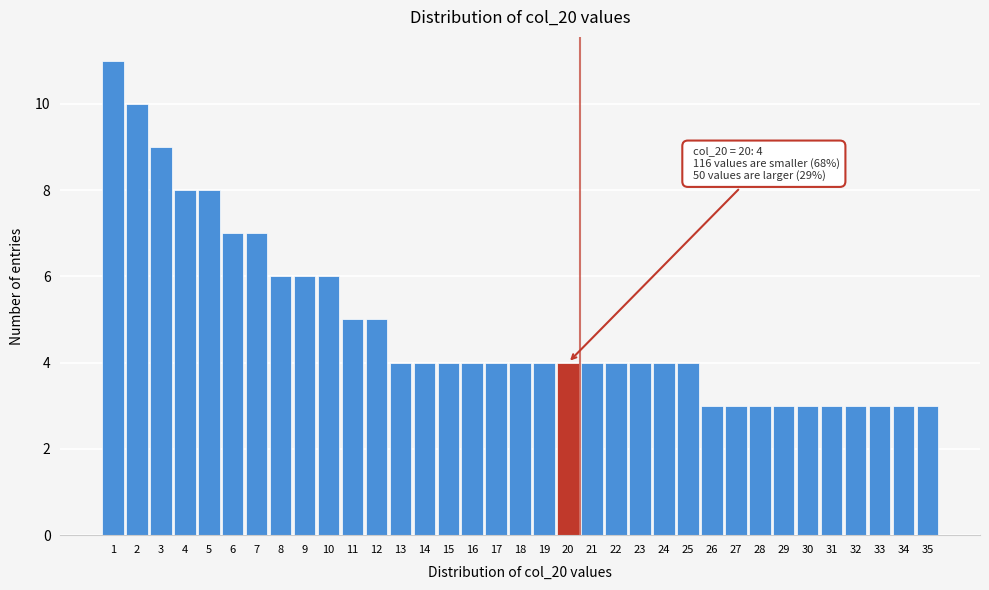

What is the difference between the second highest and minimum values?

7